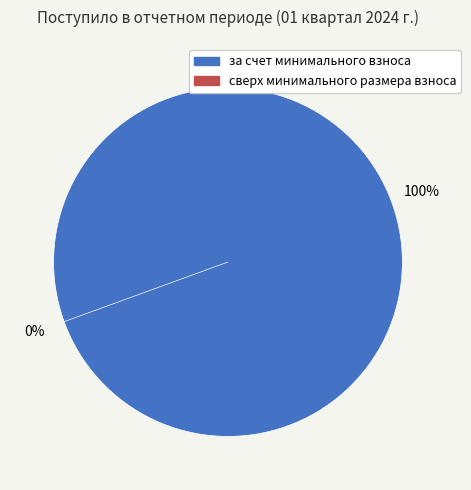

To the nearest percent, what is the combined percentage of сверх минимального размера взноса and за счет минимального взноса?

100%